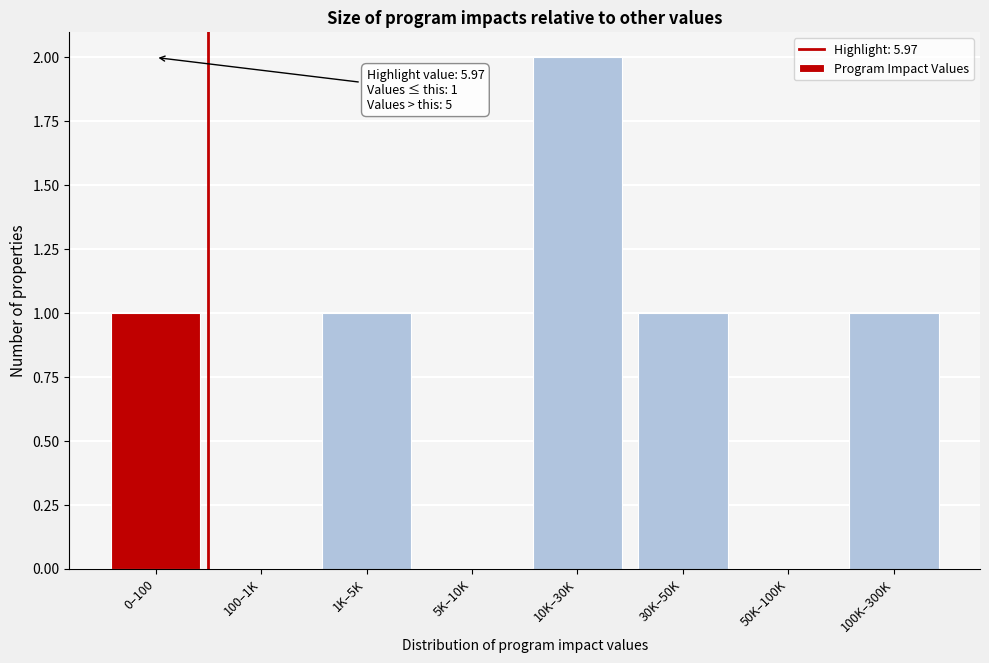

Reading left to right, extract all data points from this chart.

0–100=1	100–1K=0	1K–5K=1	5K–10K=0	10K–30K=2	30K–50K=1	50K–100K=0	100K–300K=1